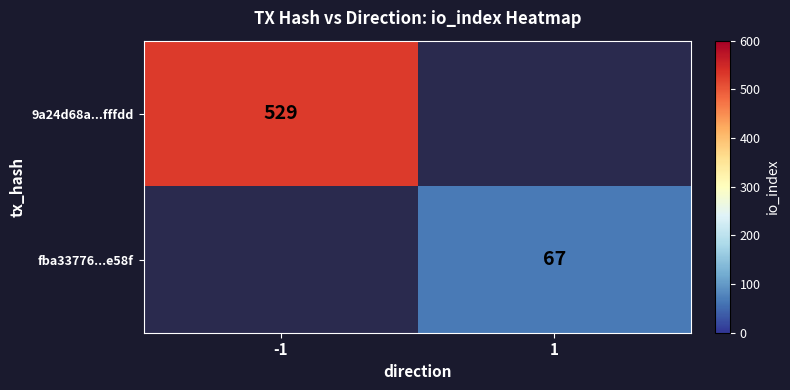

True or false: 9a24d68a...fffdd has a value of 779 at -1.

False